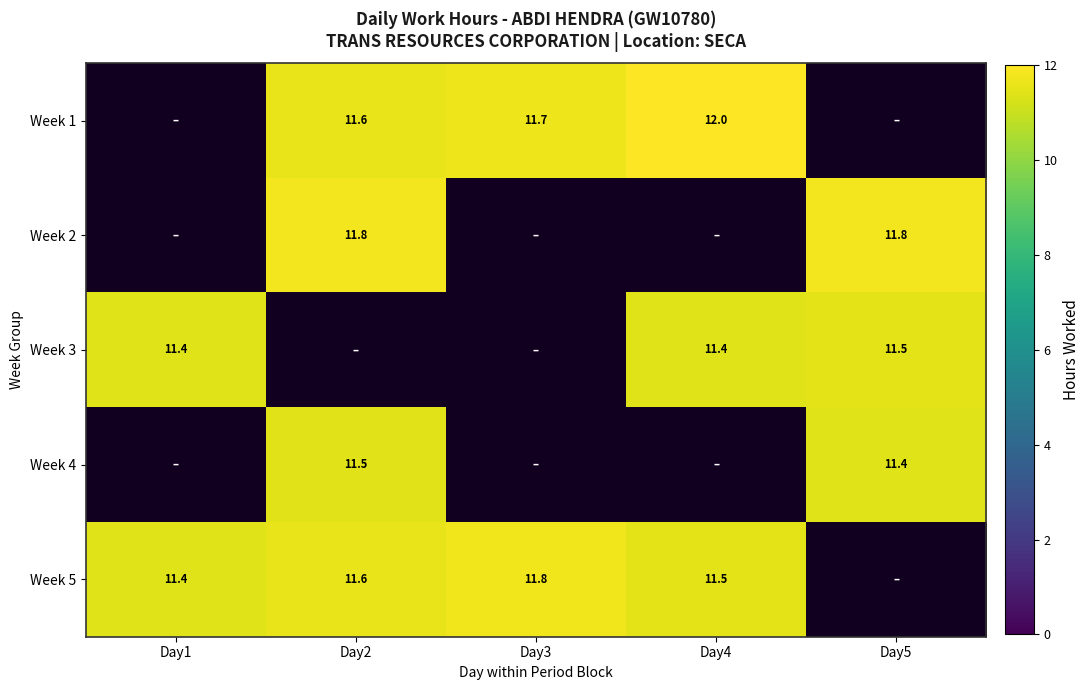

What is the greatest value displayed?

12.0